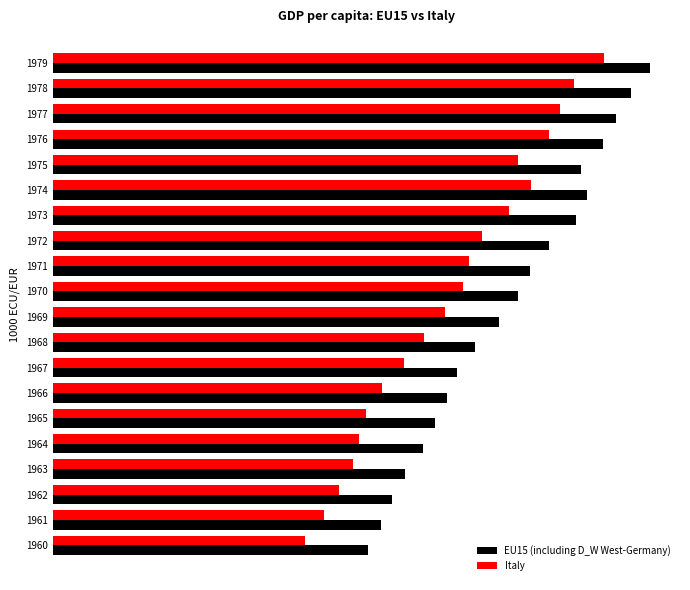

What are all the series names shown in the legend?

EU15 (including D_W West-Germany), Italy